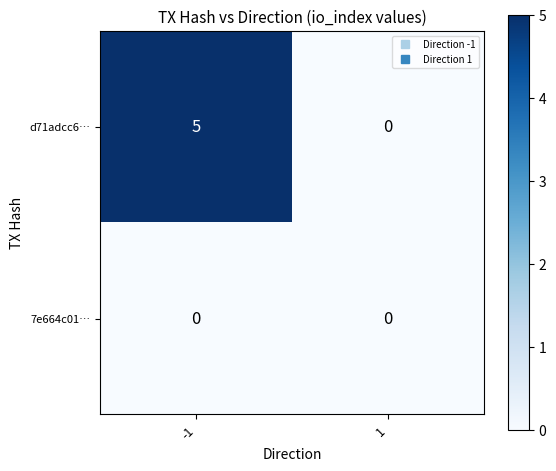

What is the maximum value for d71adcc6…?

5